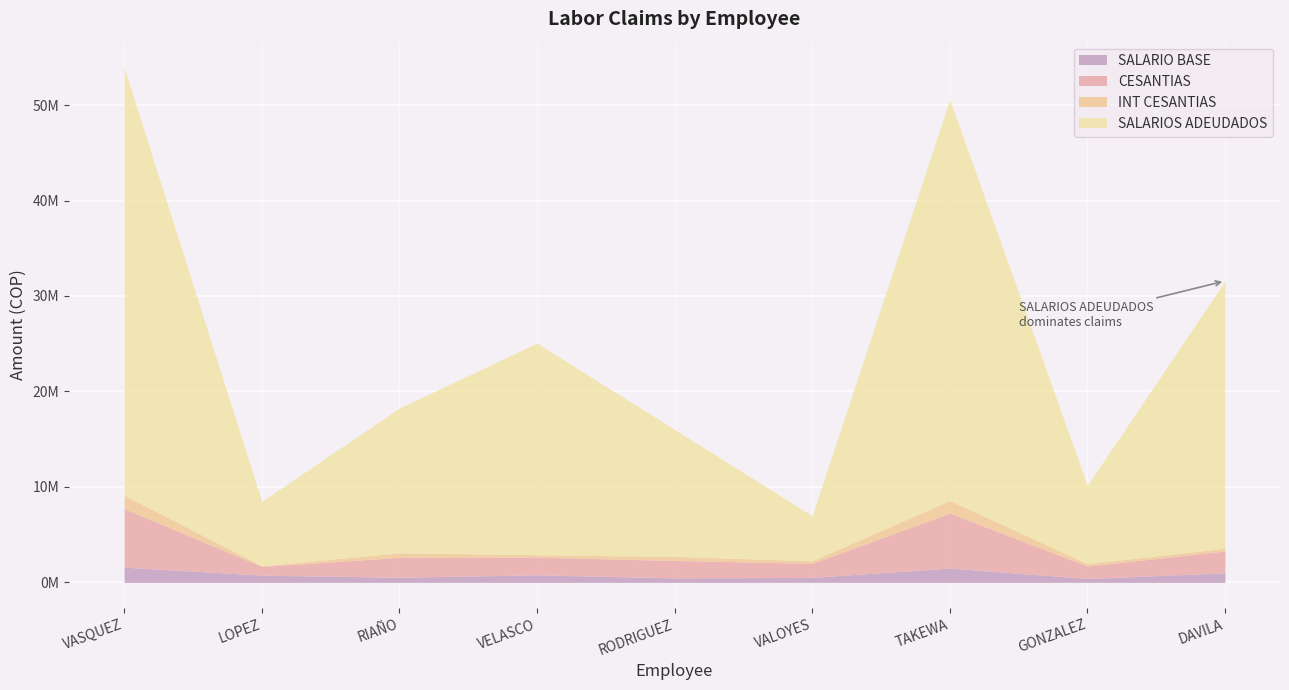

The CESANTIAS series shows 3286791 at RIAÑO. True or false?

False